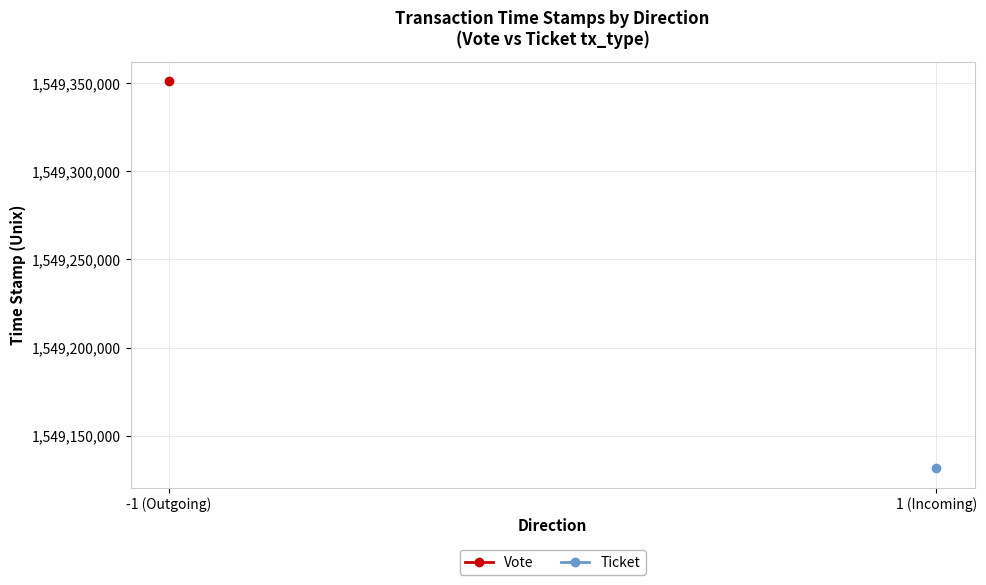

List the series in order of their overall mean, highest first.

Vote, Ticket